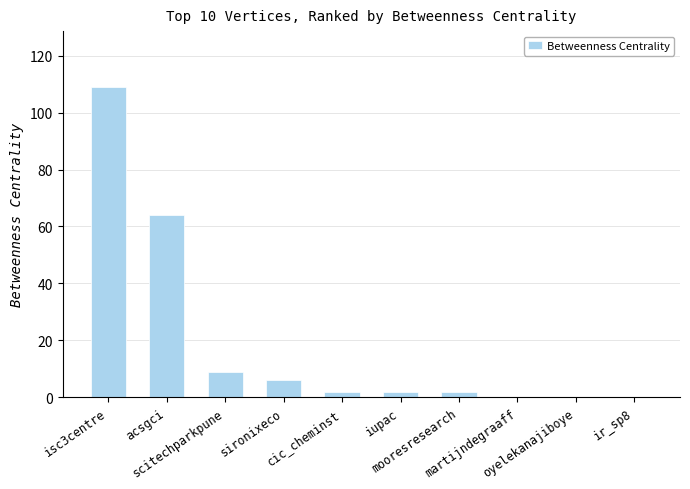

How many categories are shown in the chart?

10